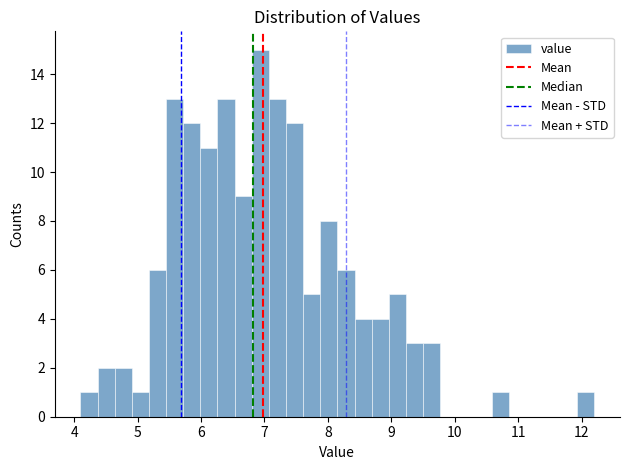

Read against the x-axis, roughly where is the centre of the tallest bar?

6.9